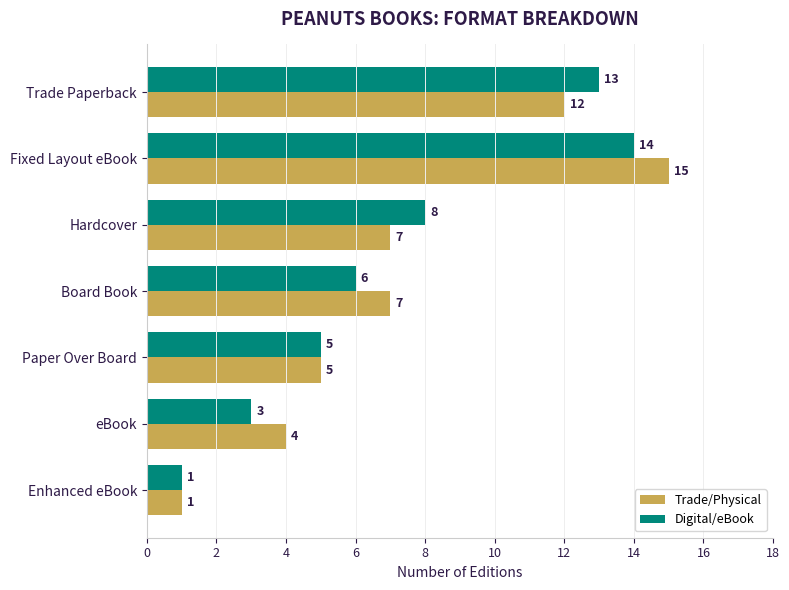

List the series in order of their overall mean, lowest first.

Digital/eBook, Trade/Physical